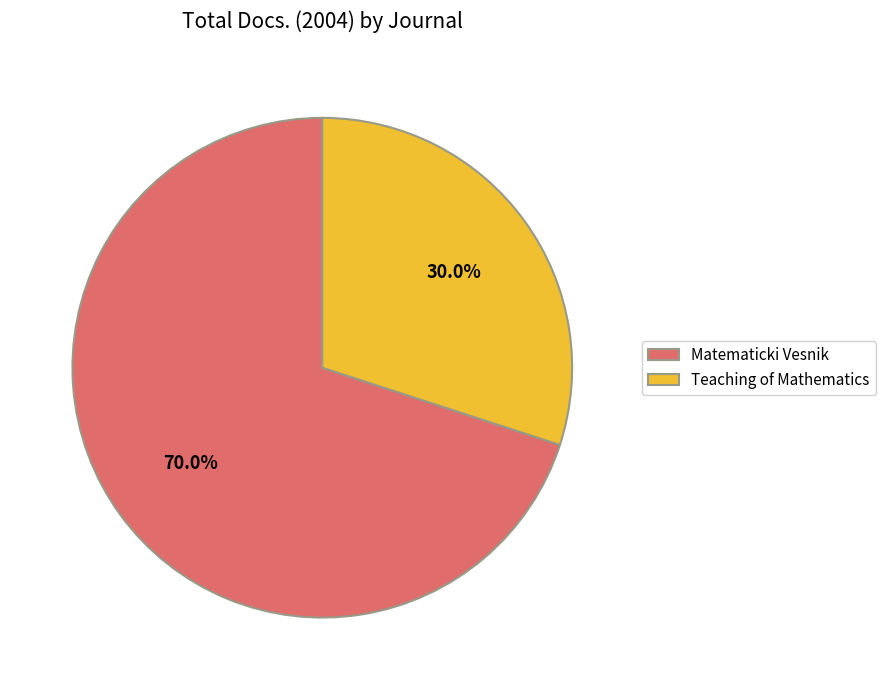

Rank the categories by value from lowest to highest.

Teaching of Mathematics, Matematicki Vesnik